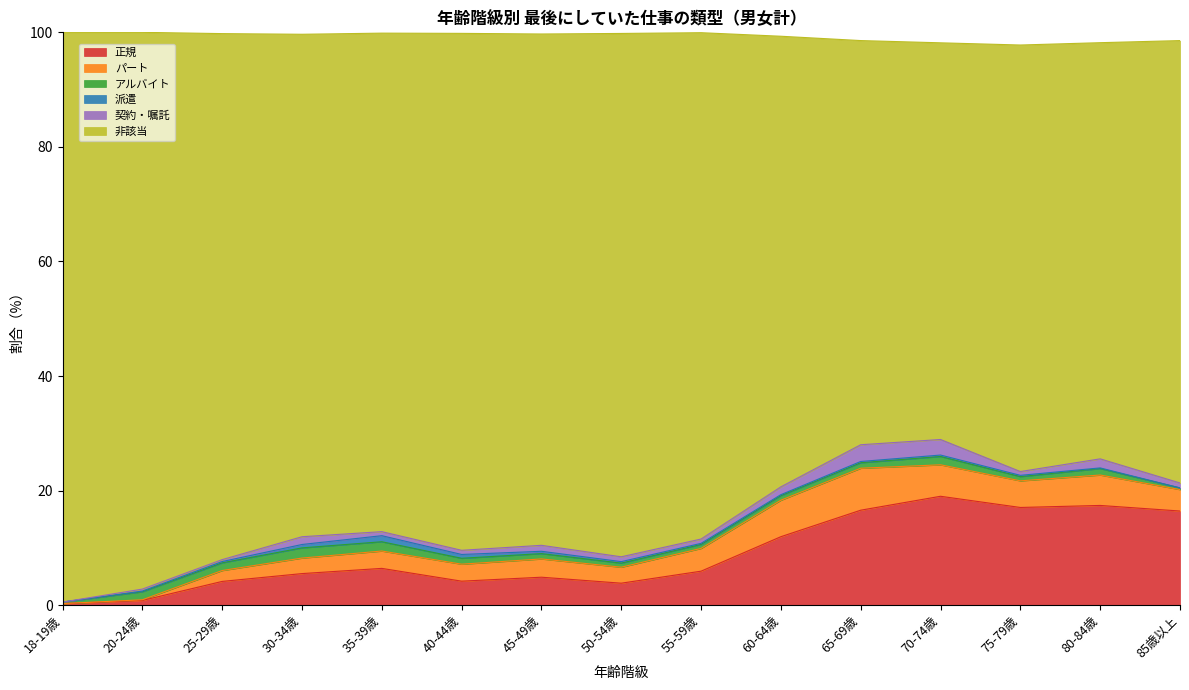

Which series has the largest total across all categories?

非該当